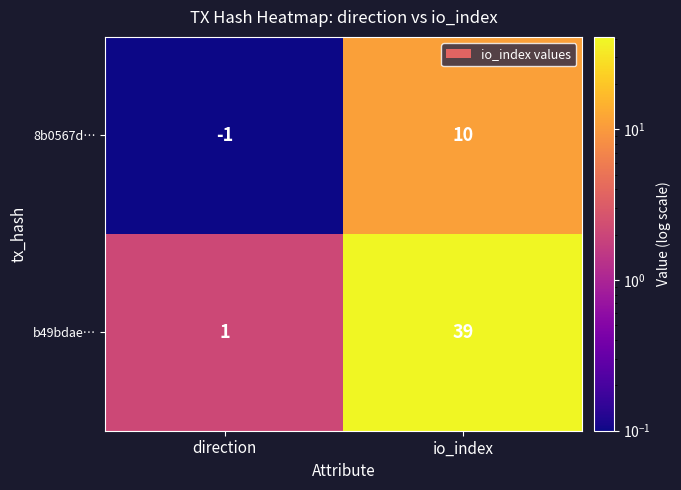

Between direction and io_index, which series saw the biggest shift?

b49bdae…